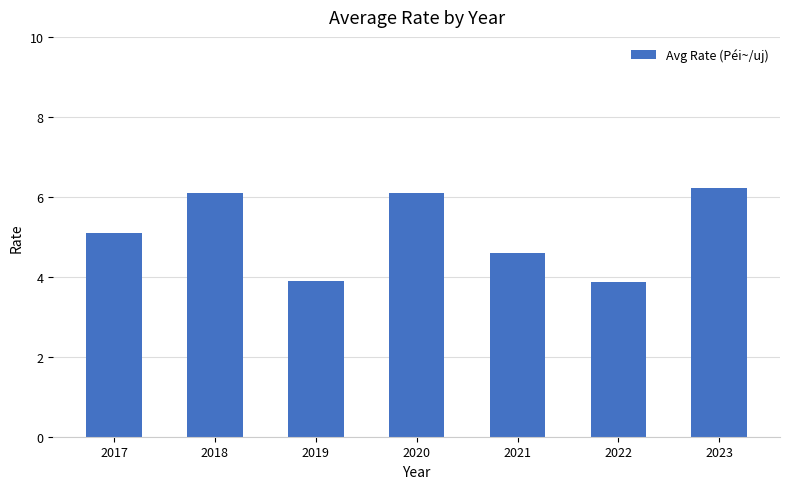

Does the chart contain any negative values?

No